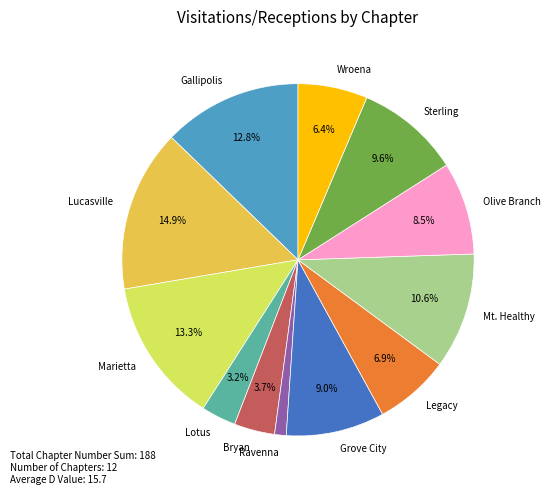

Does any single category account for the majority?

No